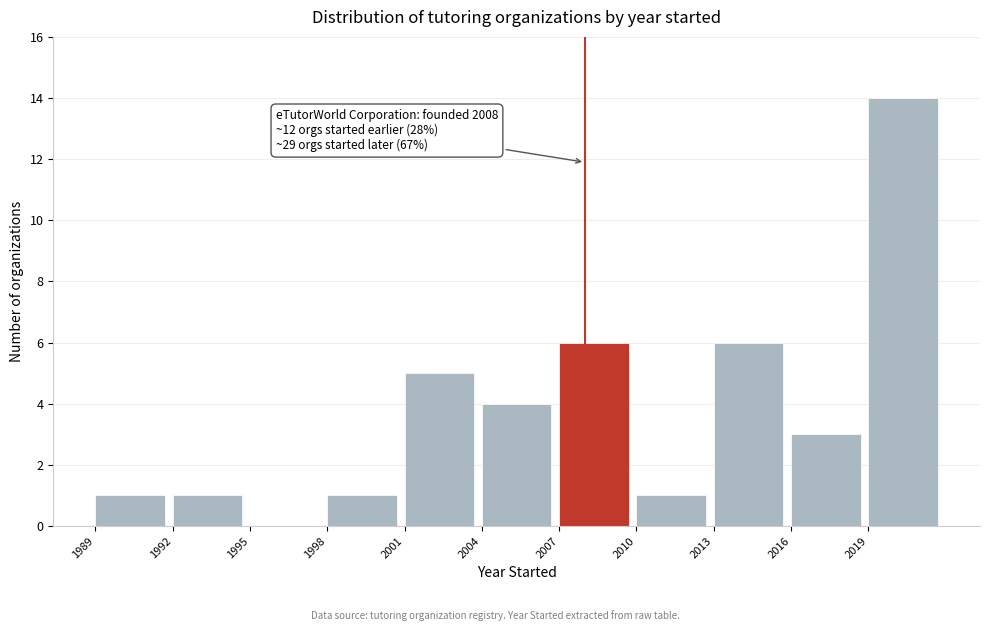

Over which range of the x-axis is the bar tallest?

2019 to 2022